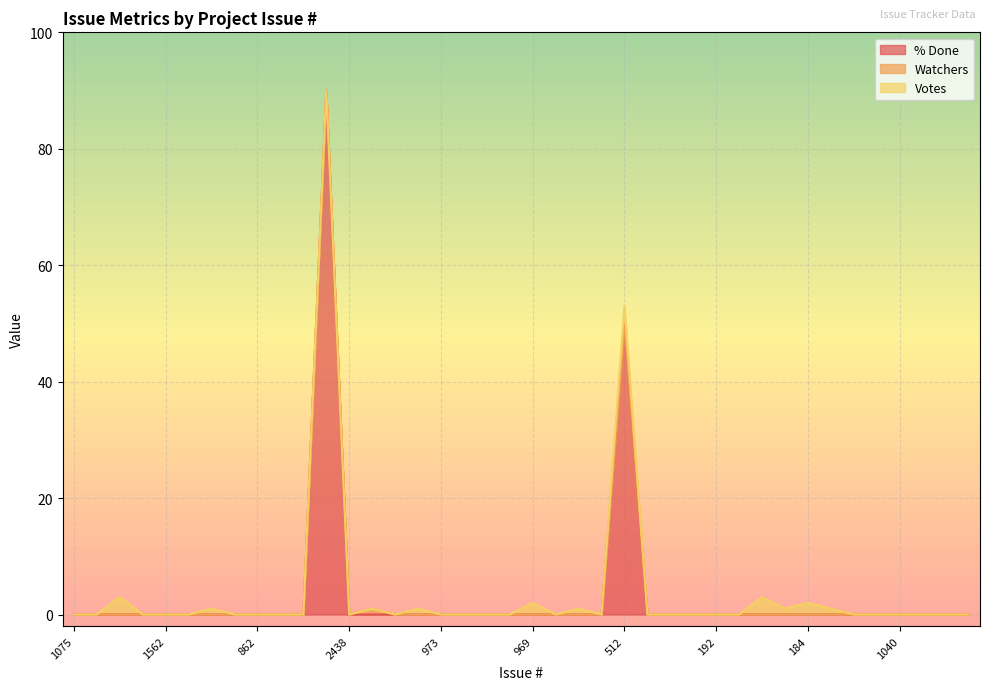

Reading left to right, list all the values displayed in this chart.

% Done: 0	0	0	0	0	0	0	0	0	0	0	90	0	0	0	0	0	0	0	0	0	0	0	0	50	0	0	0	0	0	0	0	0	0	0	0	0	0	0	0
Watchers: 0	0	0	0	0	0	0	0	0	0	0	0	0	1	0	0	0	0	0	0	0	0	0	0	0	0	0	0	0	0	0	0	0	0	0	0	0	0	0	0
Votes: 0	0	3	0	0	0	1	0	0	0	0	0	0	0	0	1	0	0	0	0	2	0	1	0	3	0	0	0	0	0	3	1	2	1	0	0	0	0	0	0